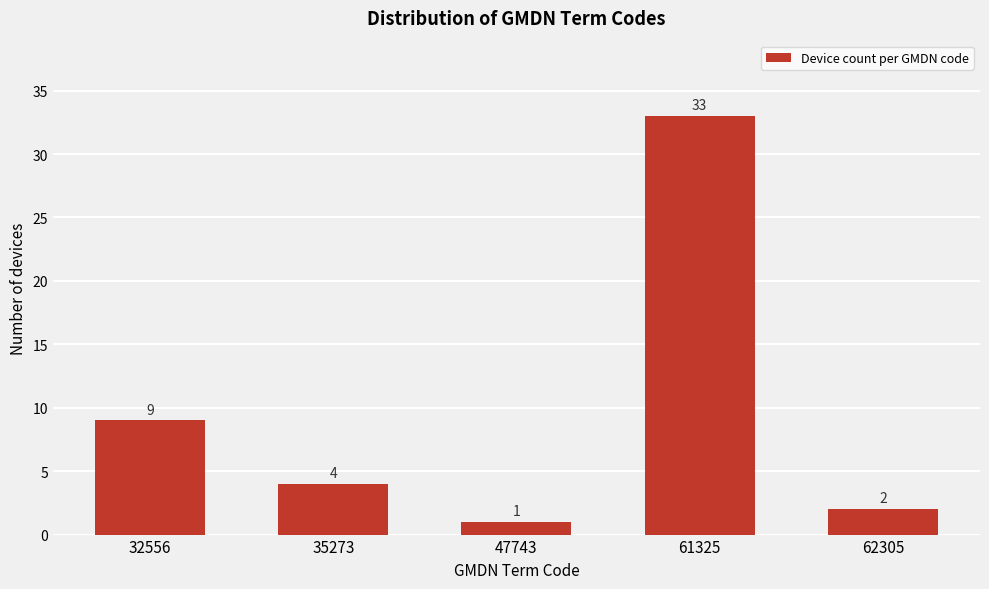

Reading left to right, list all the values displayed in this chart.

9	4	1	33	2